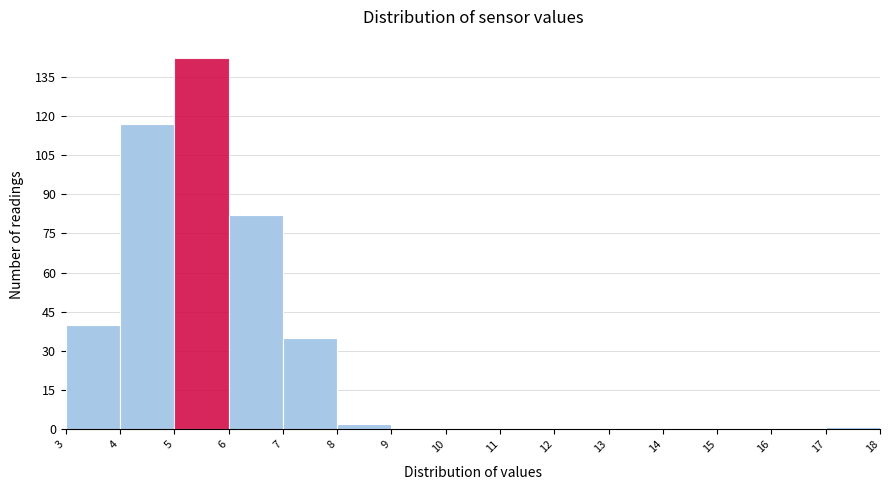

Which range on the x-axis has the tallest bar?

5 to 6